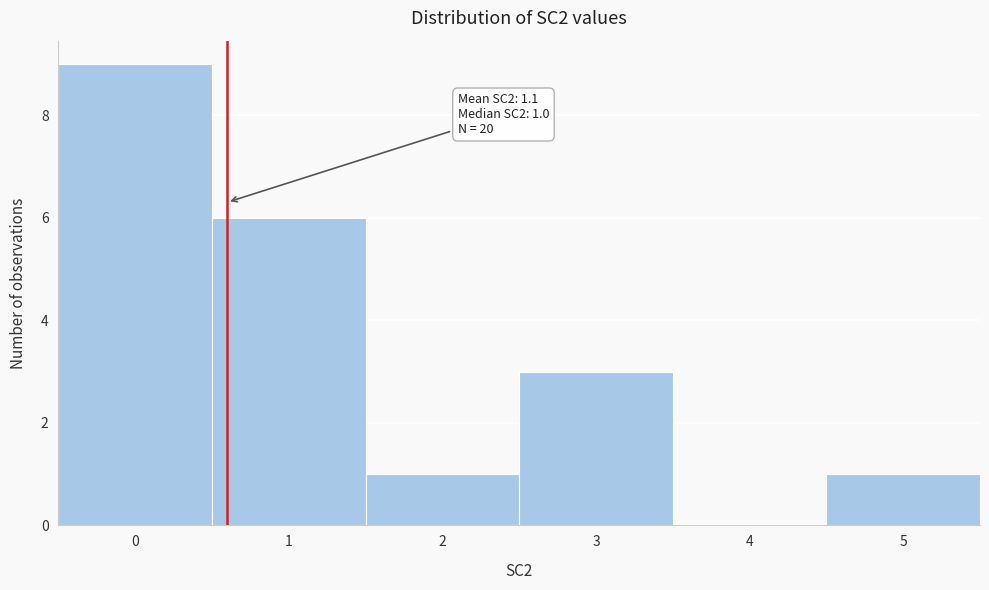

Reading left to right, extract all data points from this chart.

0=9	1=6	2=1	3=3	4=0	5=1